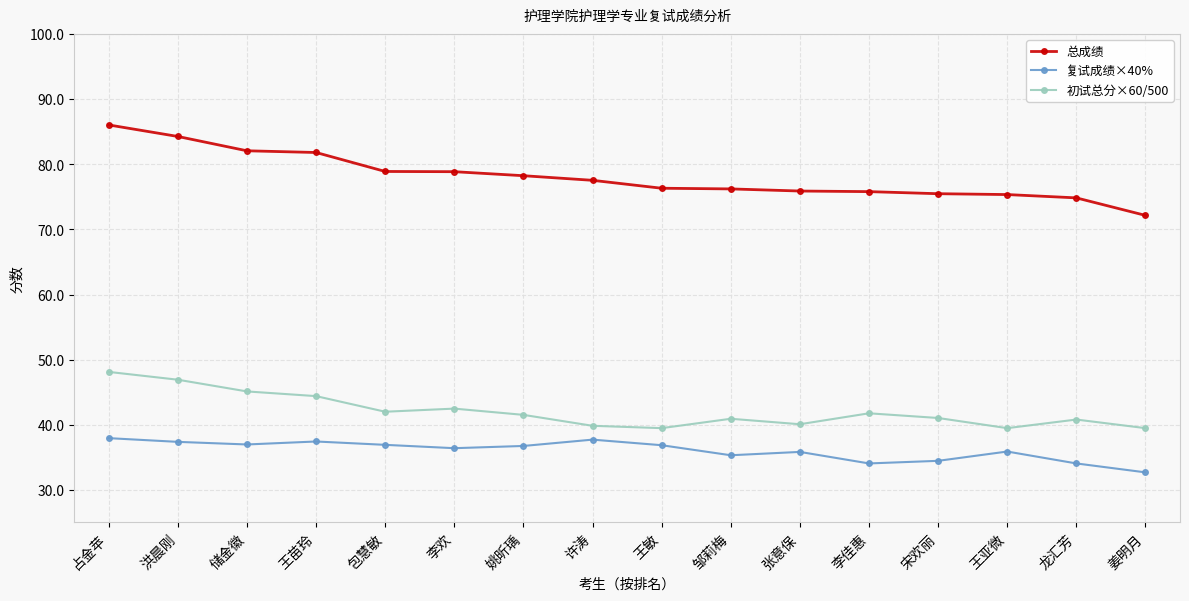

Which series has the widest spread of values?

总成绩